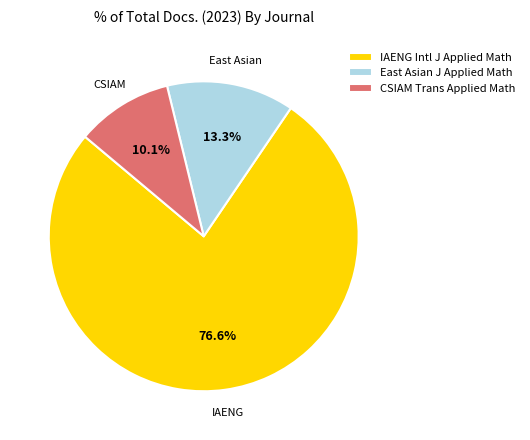

Is there any slice that represents more than half of the pie?

Yes